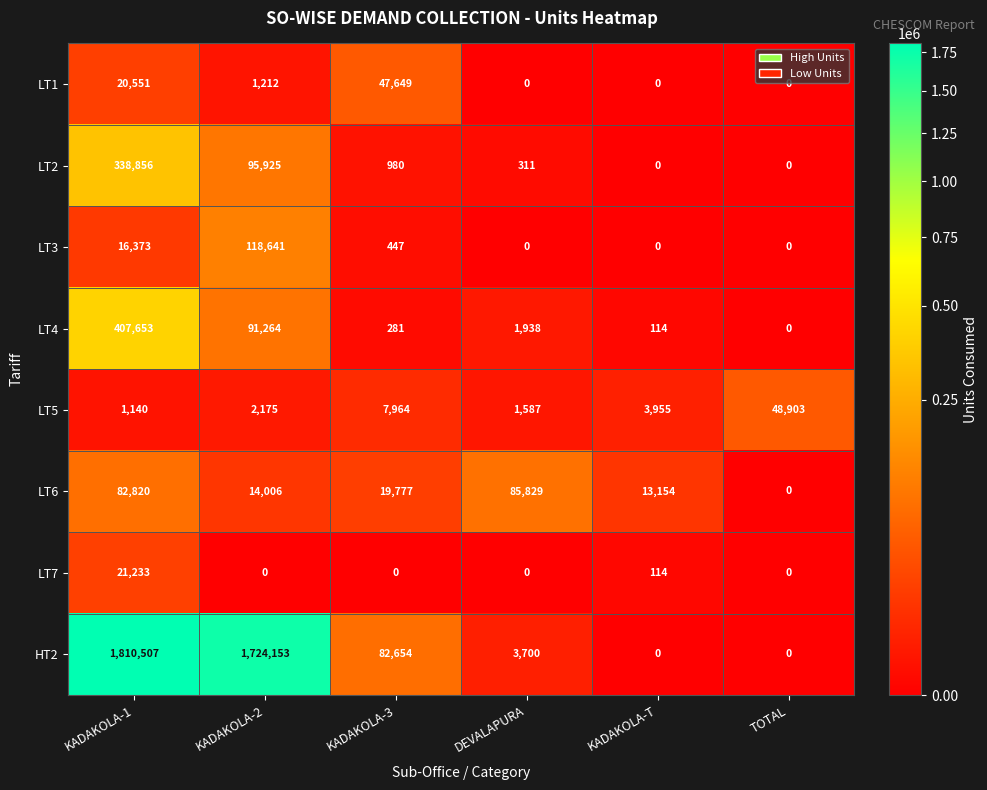

What is the maximum value for LT6?

85829